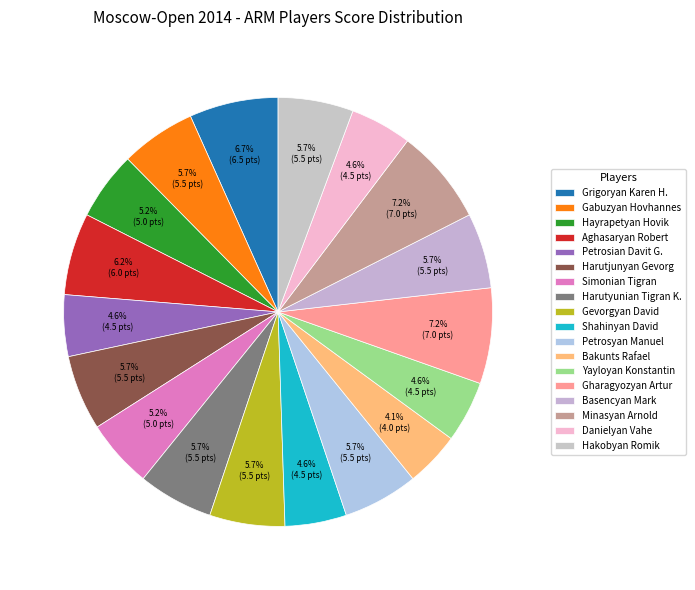

Which slice is the largest?

13